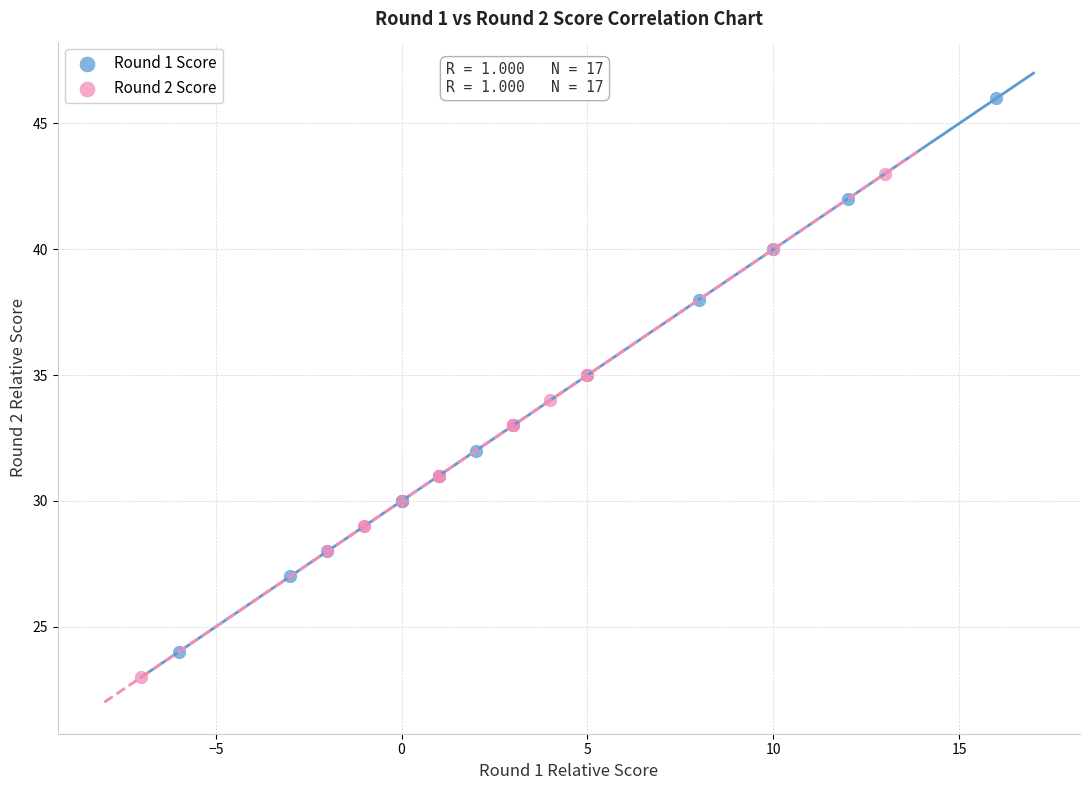

Which series contains the lowest Y value?

Round 2 Score